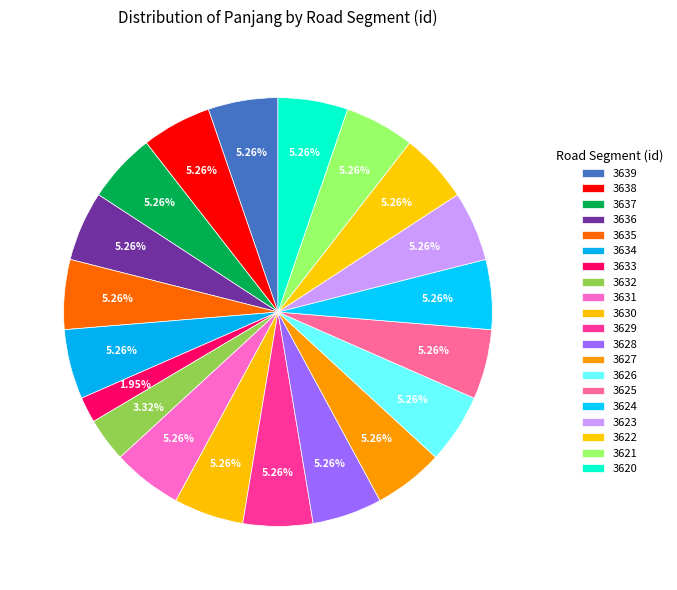

Count the number of slices in the pie.

20